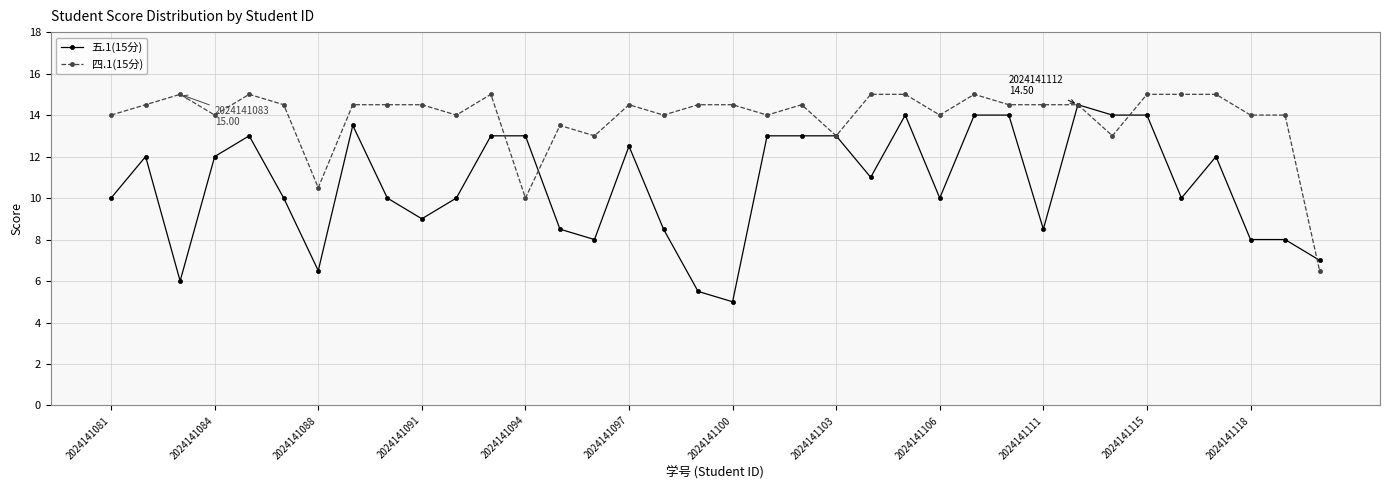

Which series ends up on top after the final intersection of 四.1(15分) and 五.1(15分)?

五.1(15分)